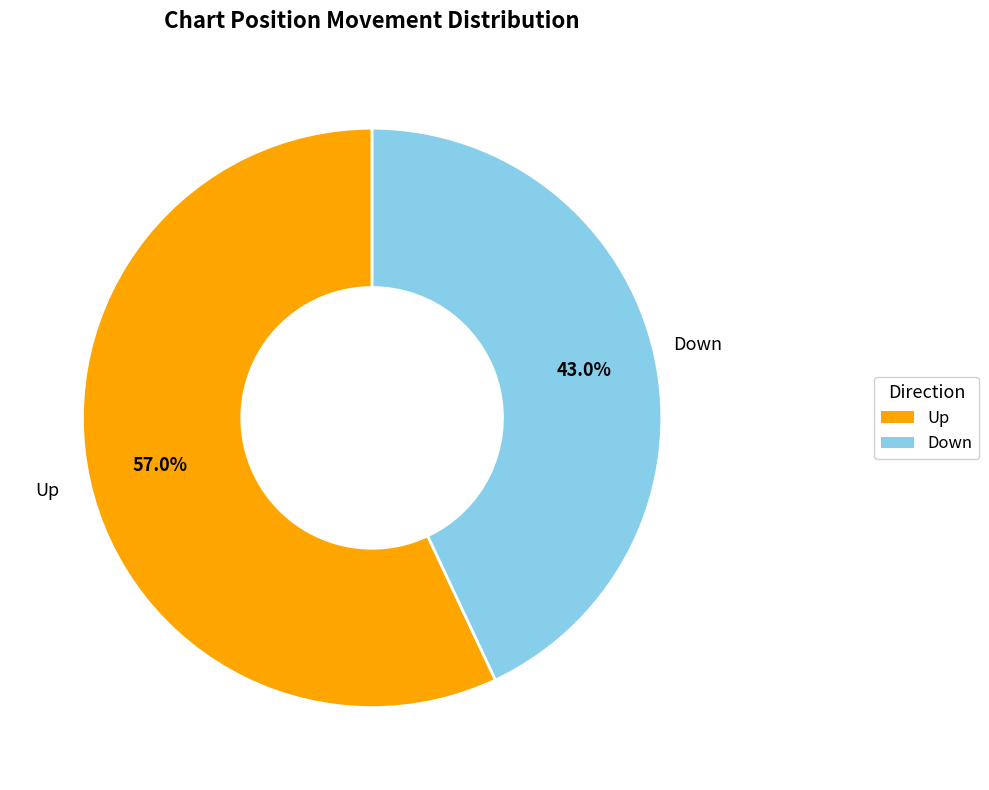

How many slices are in this pie chart?

2